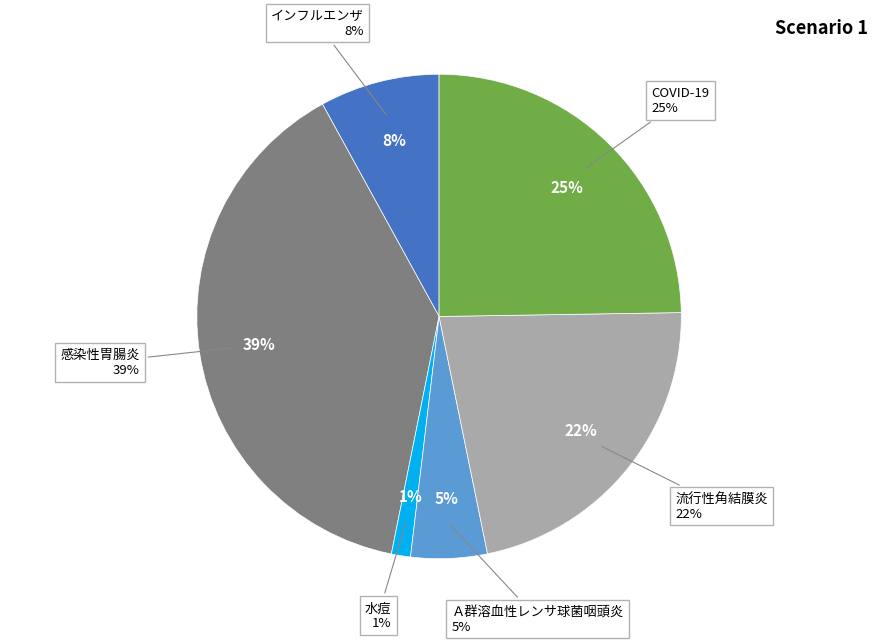

Which category has the smallest portion of the pie?

水痘